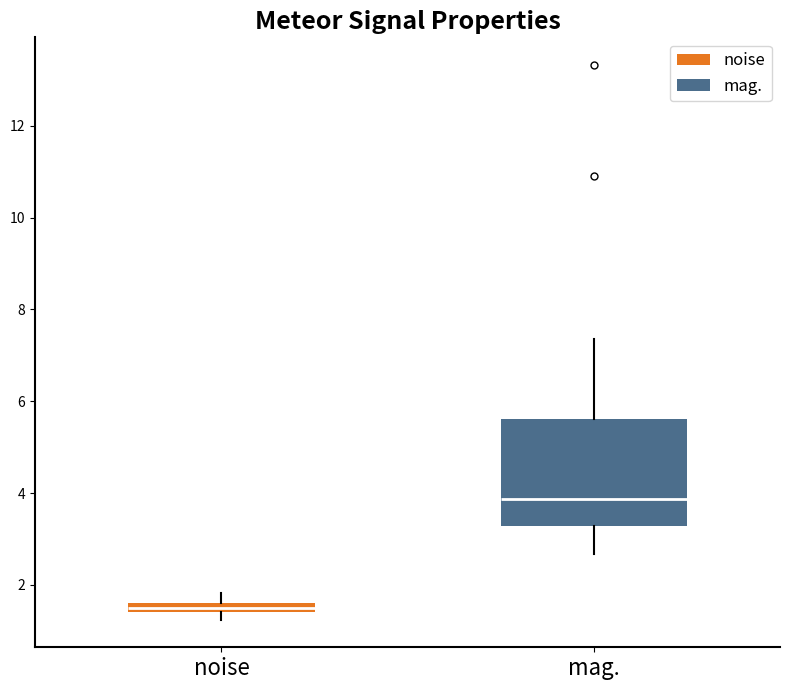

Comparing the boxes themselves (not the whiskers), which one is the tallest?

mag.